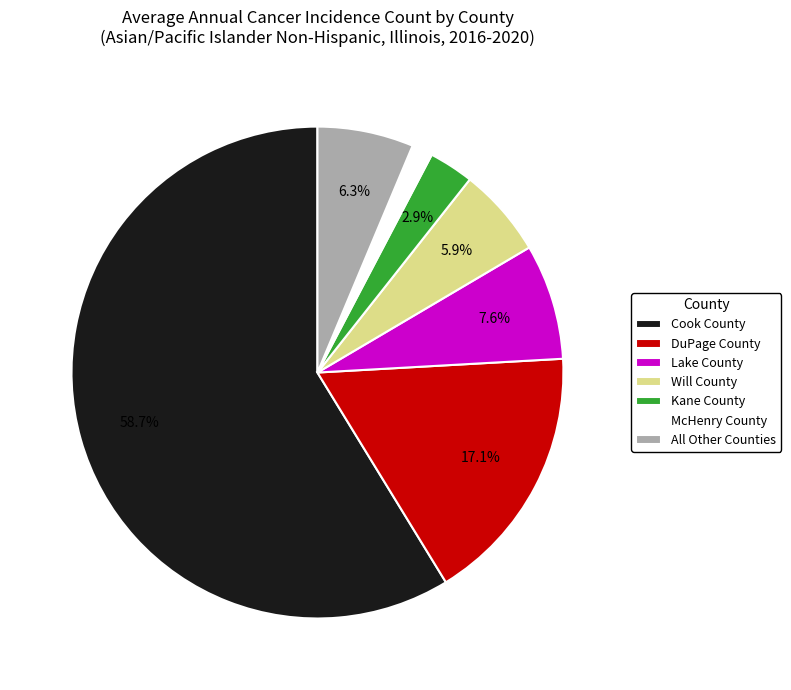

Is it true that McHenry County is 1% of the pie?

True